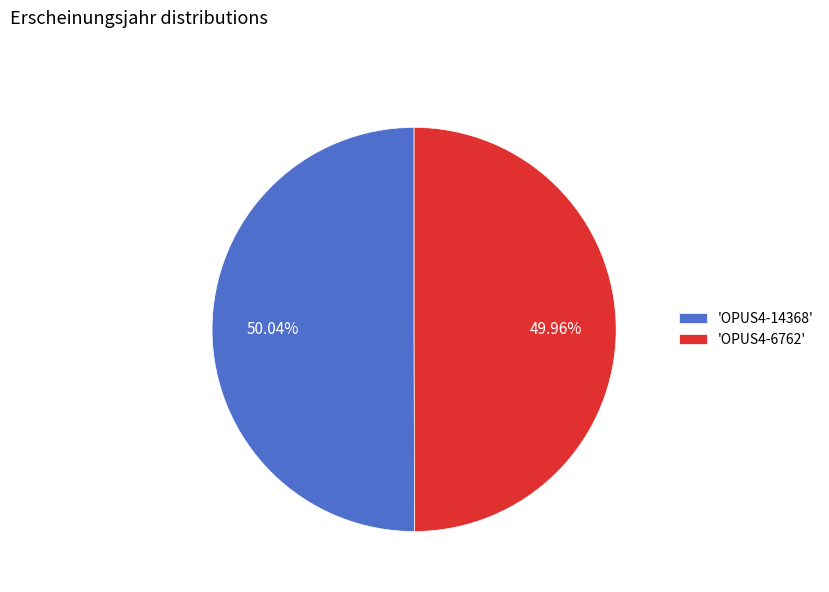

Do 'OPUS4-14368' and 'OPUS4-6762' together represent more than half of the pie?

Yes